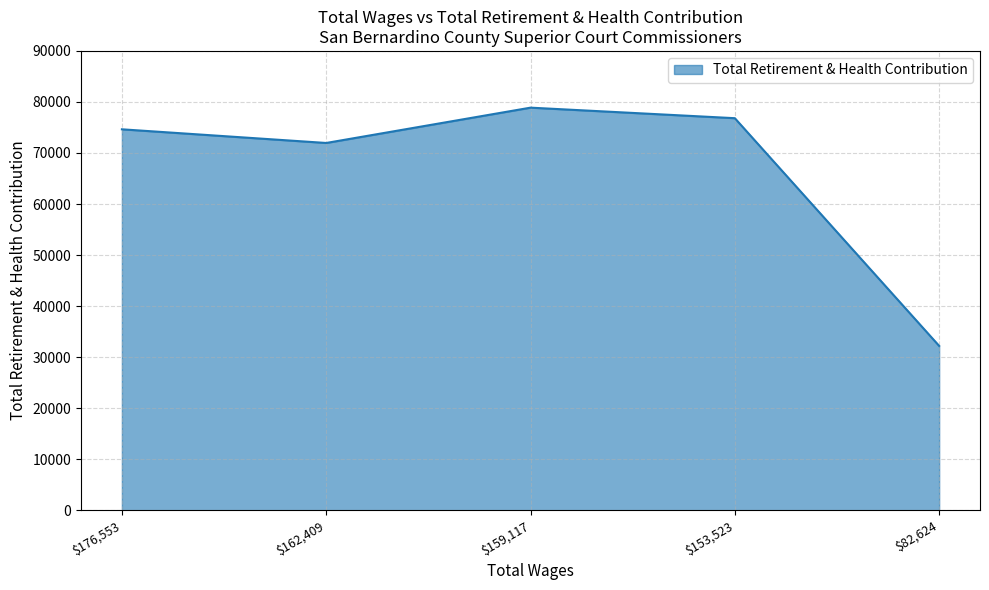

The value at $82,624 is 12775. True or false?

False